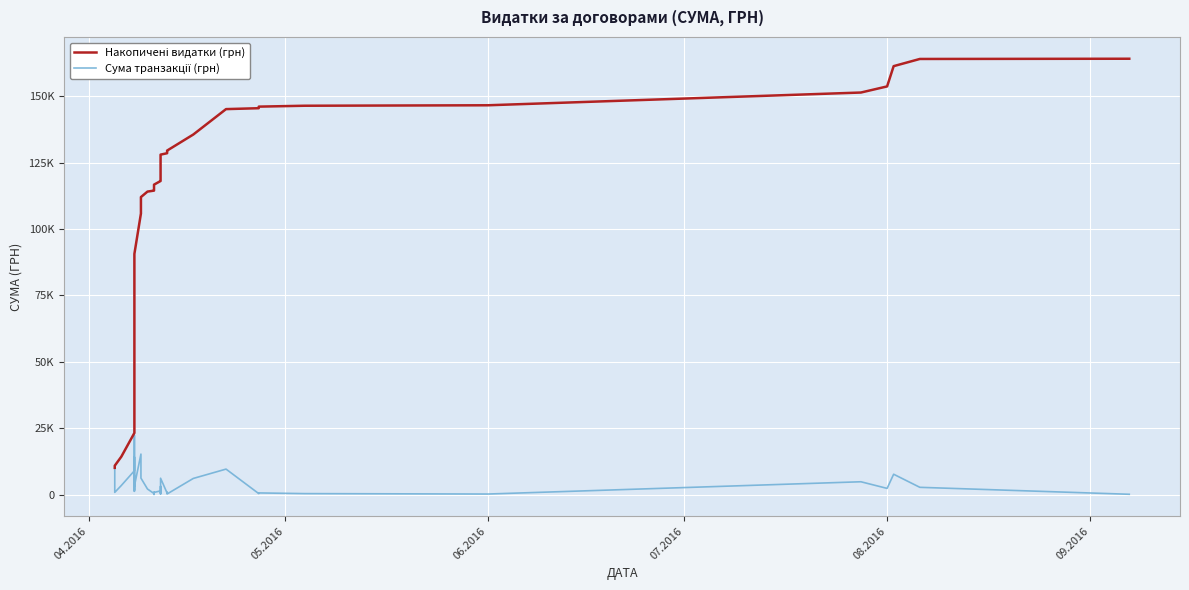

True or false: Сума транзакції (грн) and Накопичені видатки (грн) cross at least once.

False